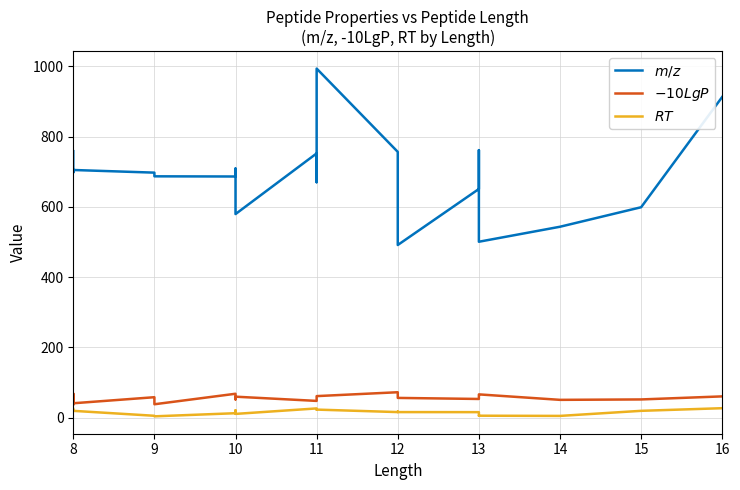

How many values in the $m/z$ series exceed 697?

11